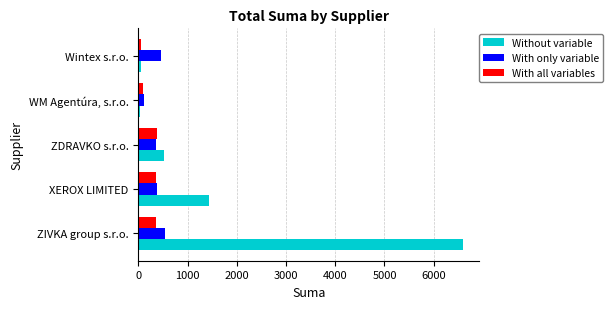

What is the maximum value shown in the chart?

6591.0